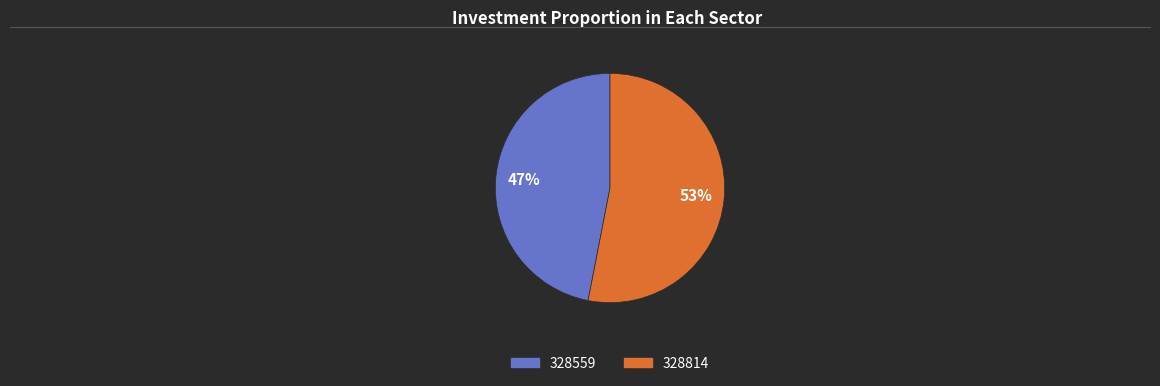

To the nearest percent, what is the combined percentage of 328559 and 328814?

100%